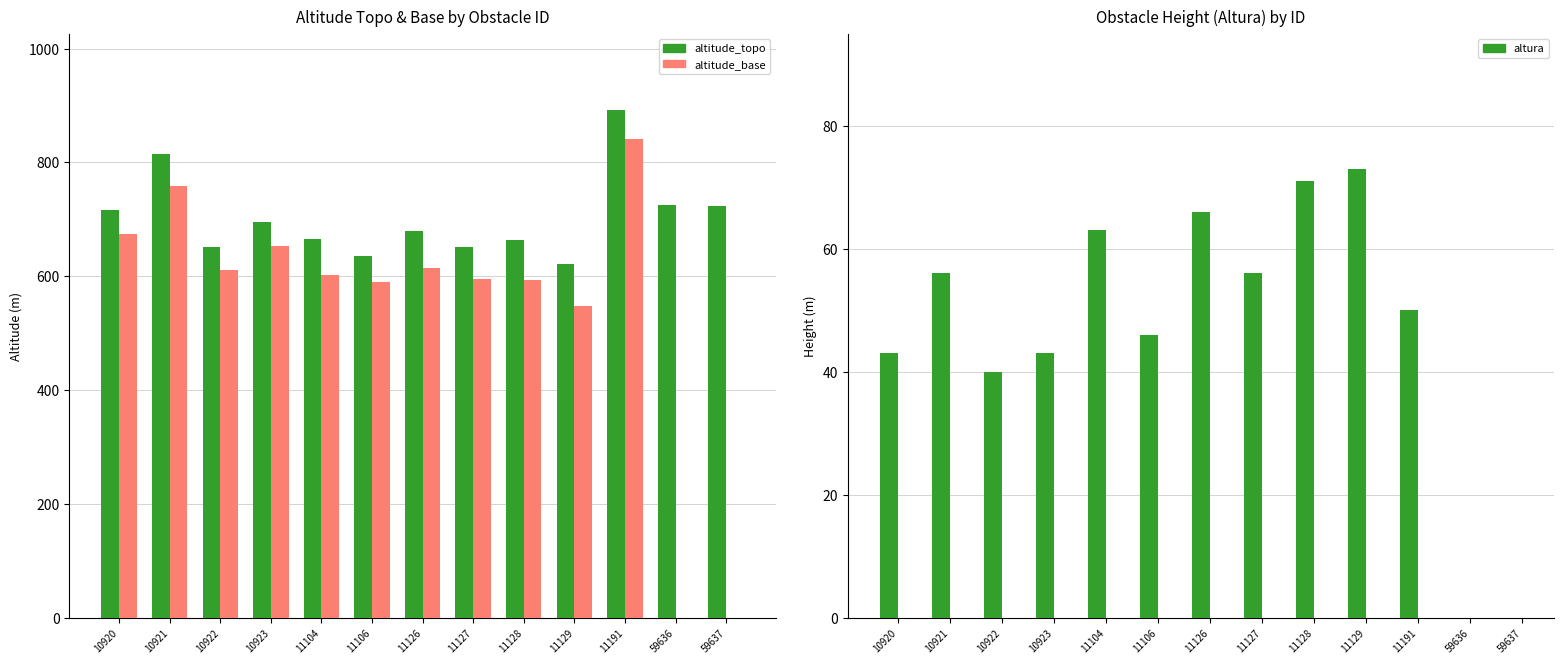

What is the sum of all altitude_topo values?

9139.6